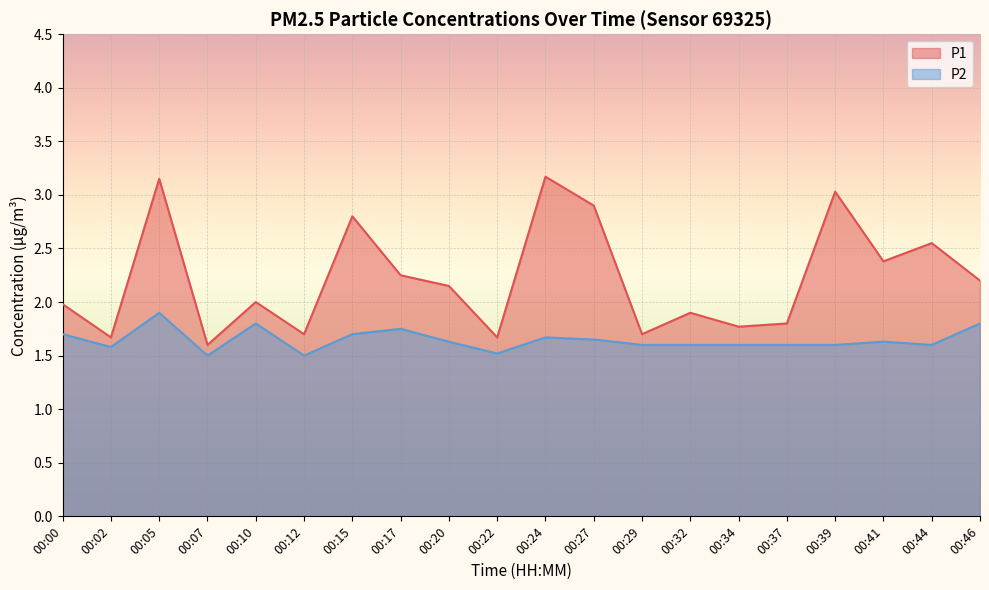

Reading left to right, transcribe all the data shown in this chart.

P1: 2.0	1.7	3.1	1.6	2.0	1.7	2.8	2.2	2.1	1.7	3.2	2.9	1.7	1.9	1.8	1.8	3.0	2.4	2.5	2.2
P2: 1.7	1.6	1.9	1.5	1.8	1.5	1.7	1.8	1.6	1.5	1.7	1.6	1.6	1.6	1.6	1.6	1.6	1.6	1.6	1.8